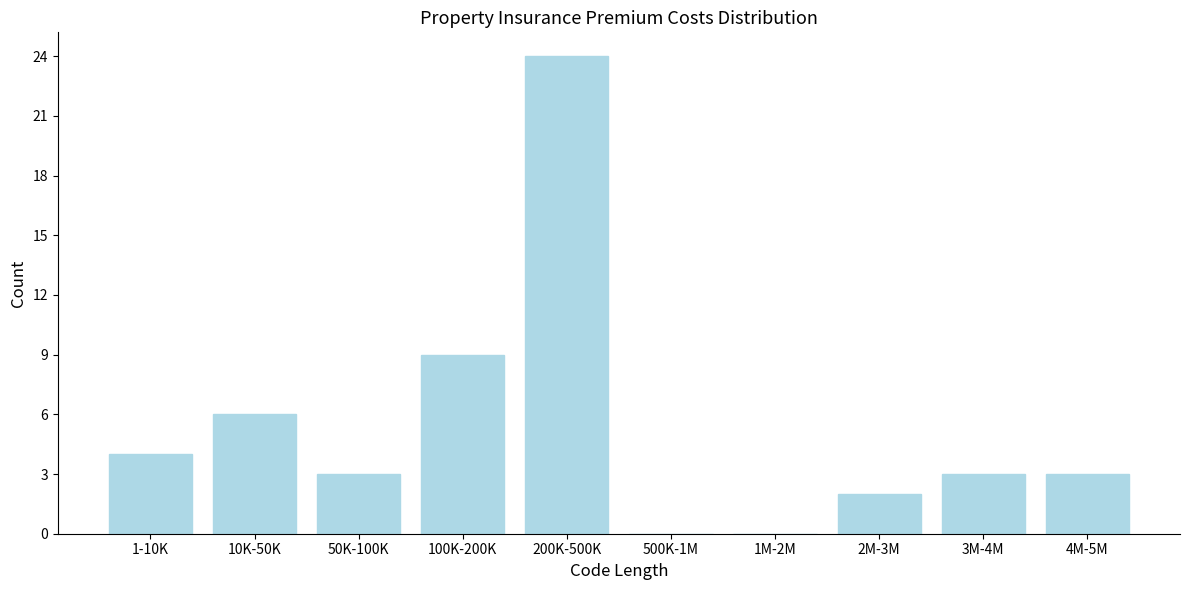

Reading left to right, transcribe all the data shown in this chart.

1-10K=4	10K-50K=6	50K-100K=3	100K-200K=9	200K-500K=24	500K-1M=0	1M-2M=0	2M-3M=2	3M-4M=3	4M-5M=3